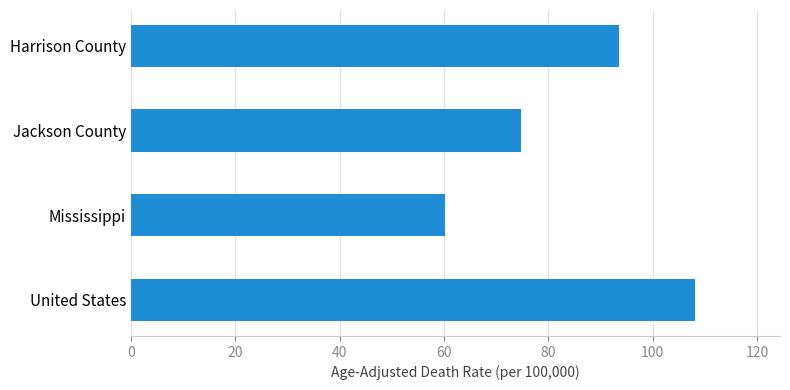

What is the ratio of the value at Jackson County to the value at Mississippi?

1.2